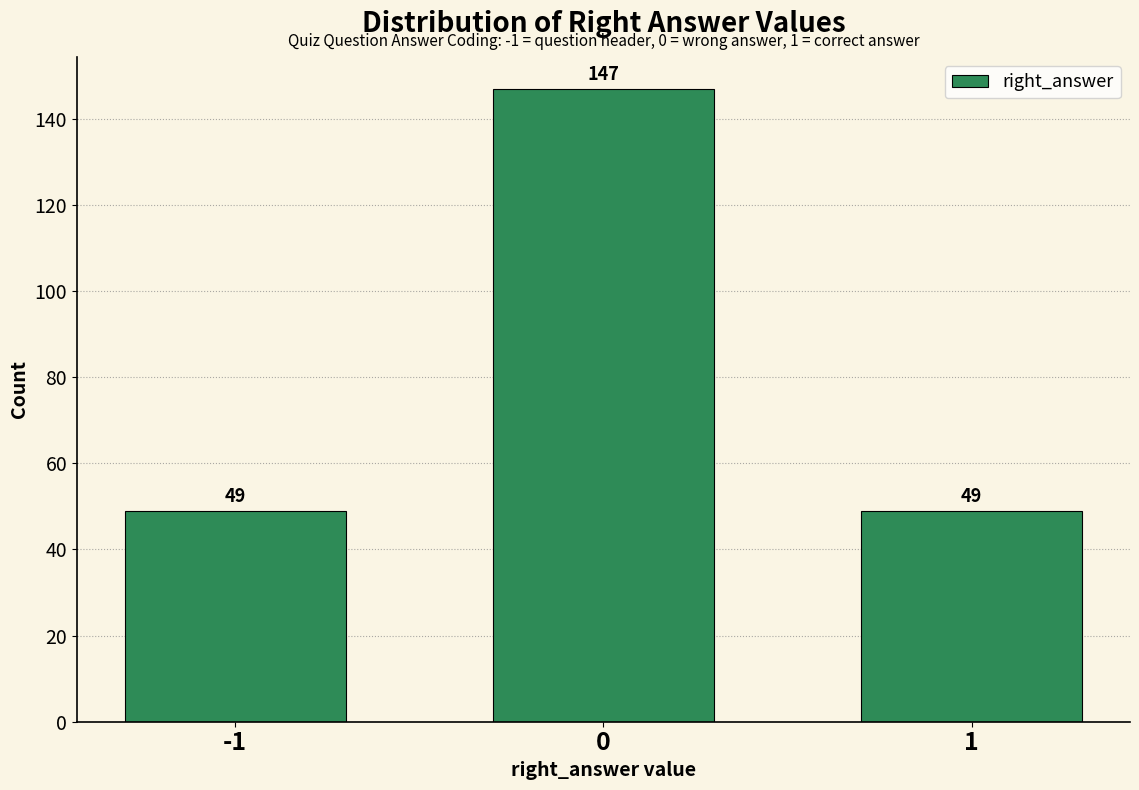

Reading left to right, extract all data points from this chart.

-1=49	0=147	1=49